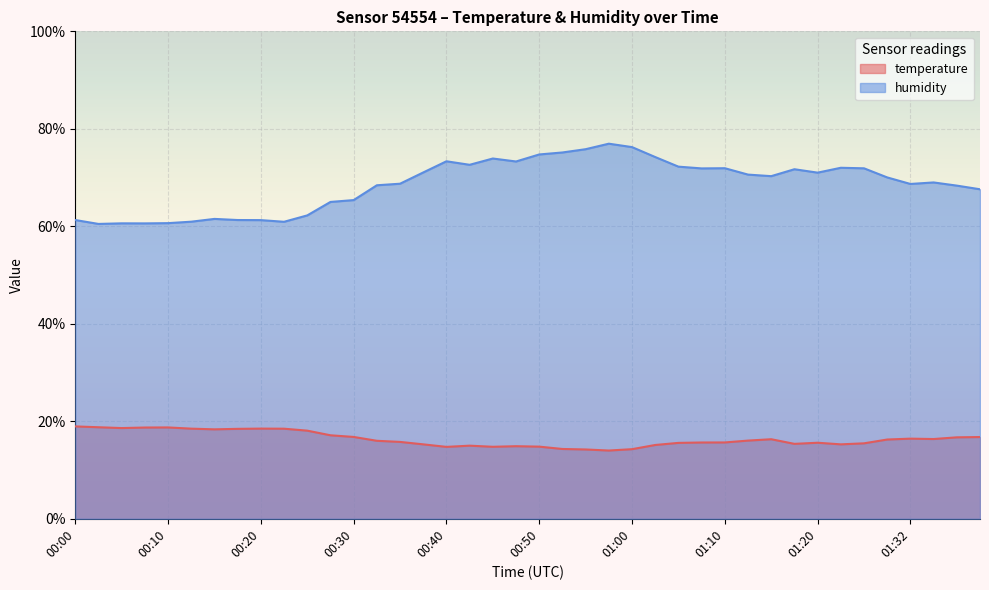

What position from the right is 00:45?

22